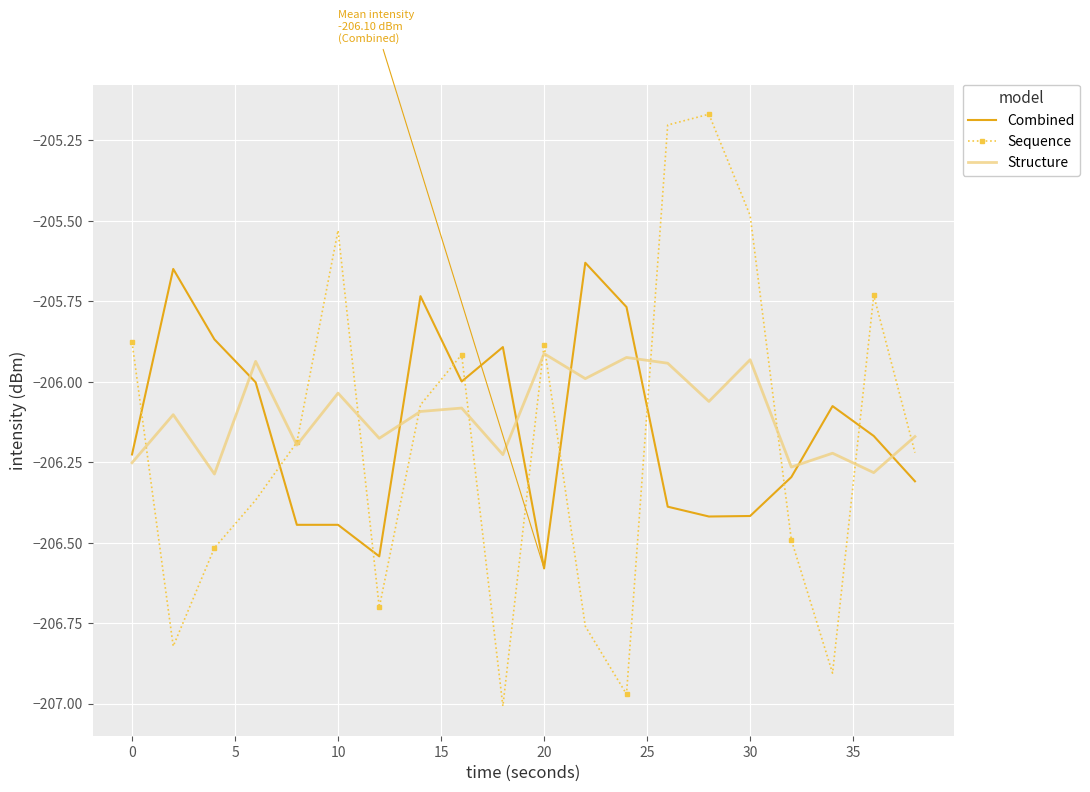

Count the number of categories in the chart.

20